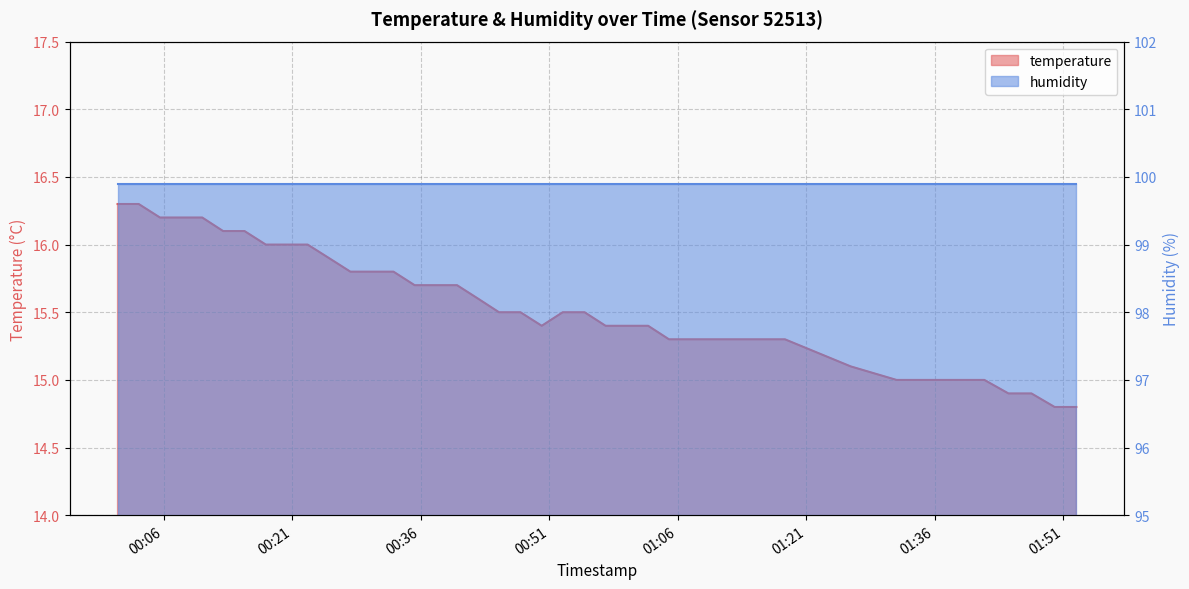

What is the average value?

15.5